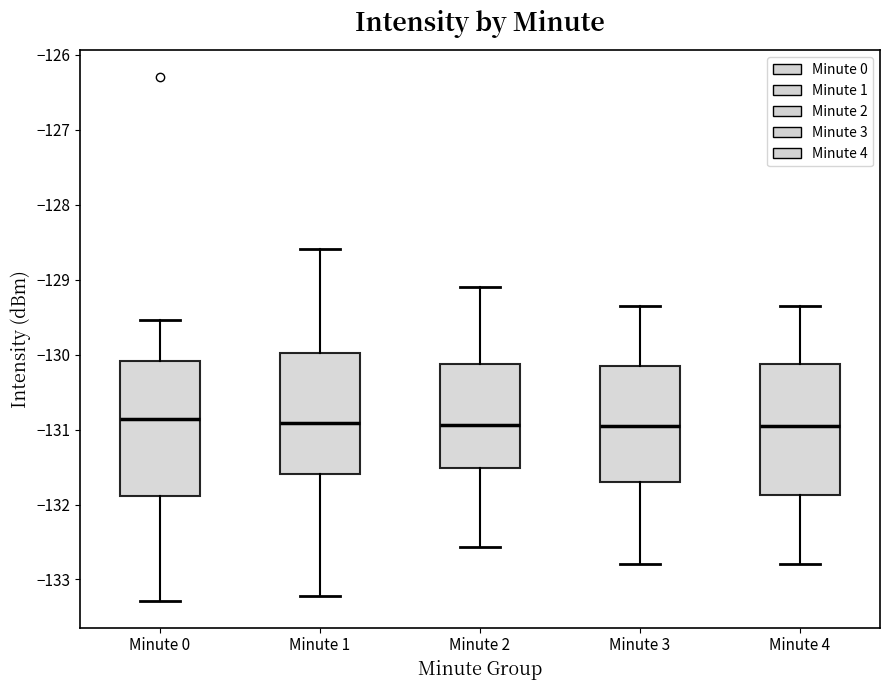

Reading left to right, transcribe this box plot: for each box, give where its median line is, the range the box spans, and where its two whiskers end, as read against the y-axis. The values are not printed on the chart, so give them approximately, as read against the axis.

Minute 0: median -130.9, box -131.9 to -130.1, whiskers -133.3 to -129.5
Minute 1: median -130.9, box -131.6 to -130.0, whiskers -133.2 to -128.6
Minute 2: median -130.9, box -131.5 to -130.1, whiskers -132.6 to -129.1
Minute 3: median -131.0, box -131.7 to -130.2, whiskers -132.8 to -129.3
Minute 4: median -131.0, box -131.9 to -130.1, whiskers -132.8 to -129.3